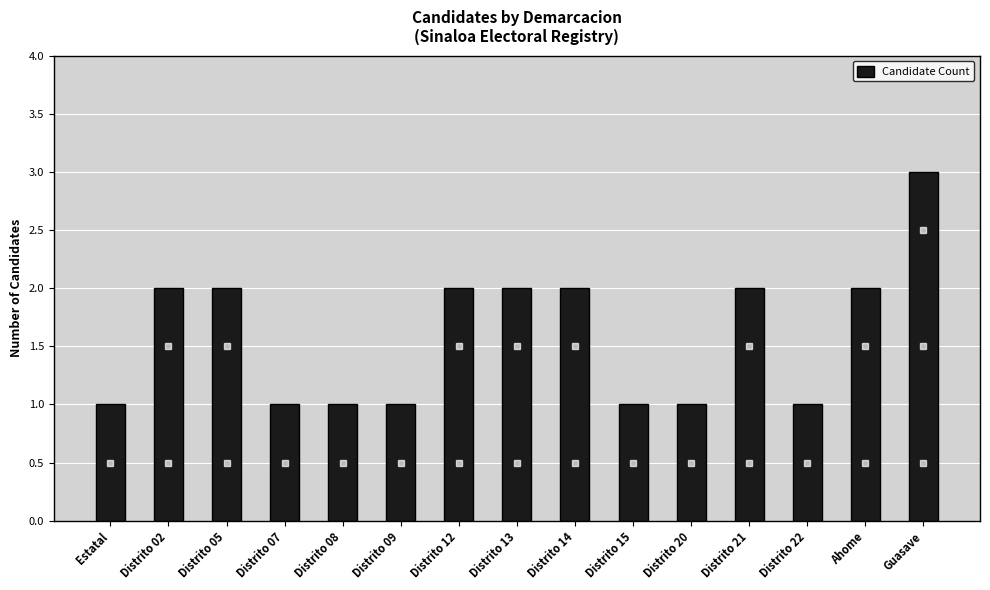

What position from the right is Distrito 22?

3